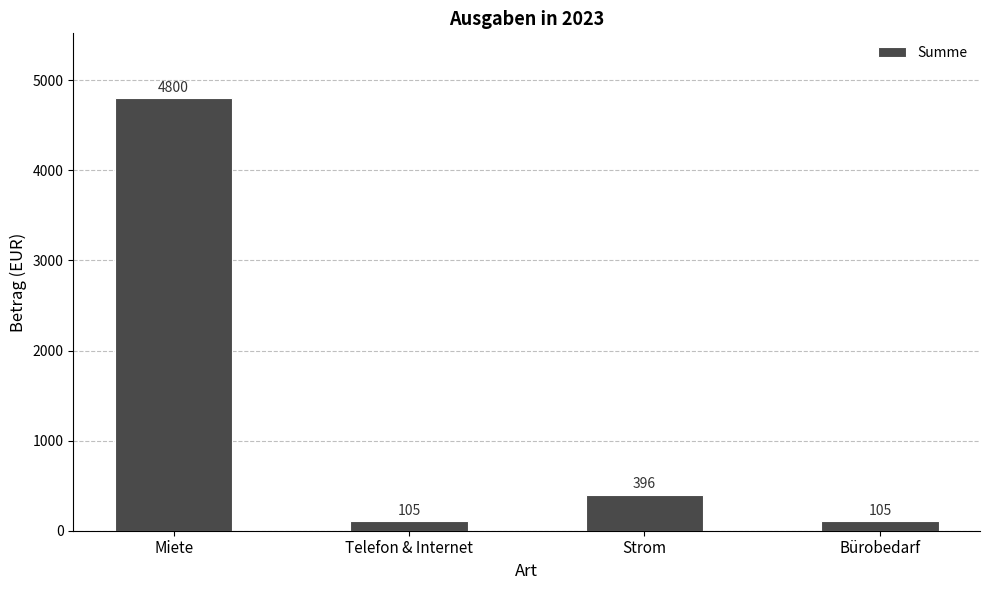

True or false: the data shows 210 at Strom.

False